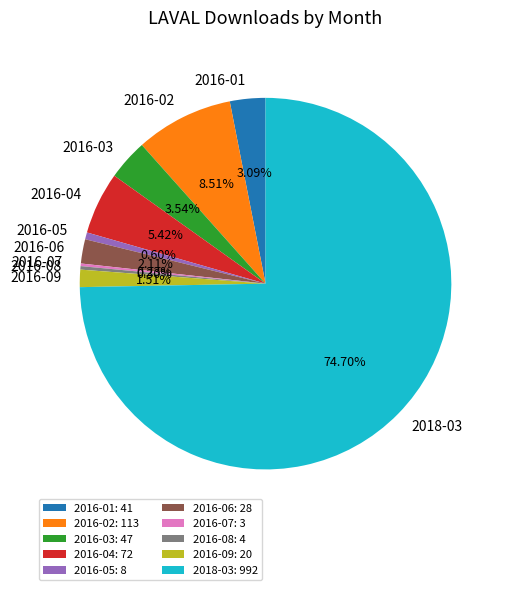

Is it true that 2016-01 is 3% of the pie?

True